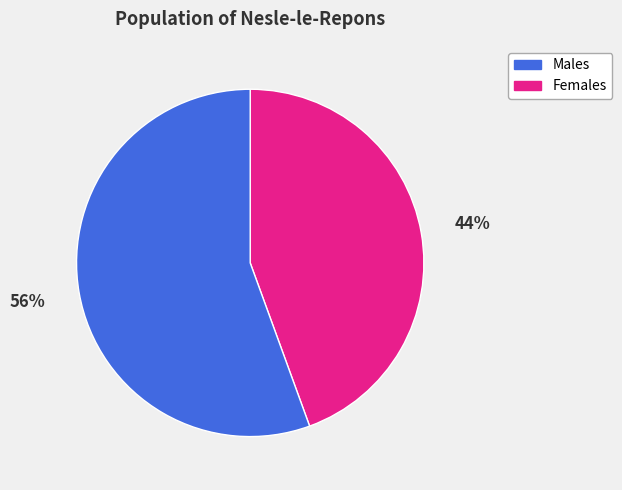

Does any single category account for the majority?

Yes